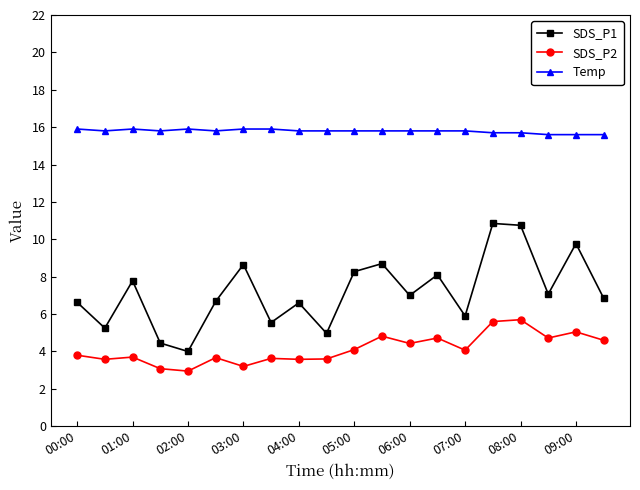

What is the value of the SDS_P2 point at the 11th from the left?

4.1